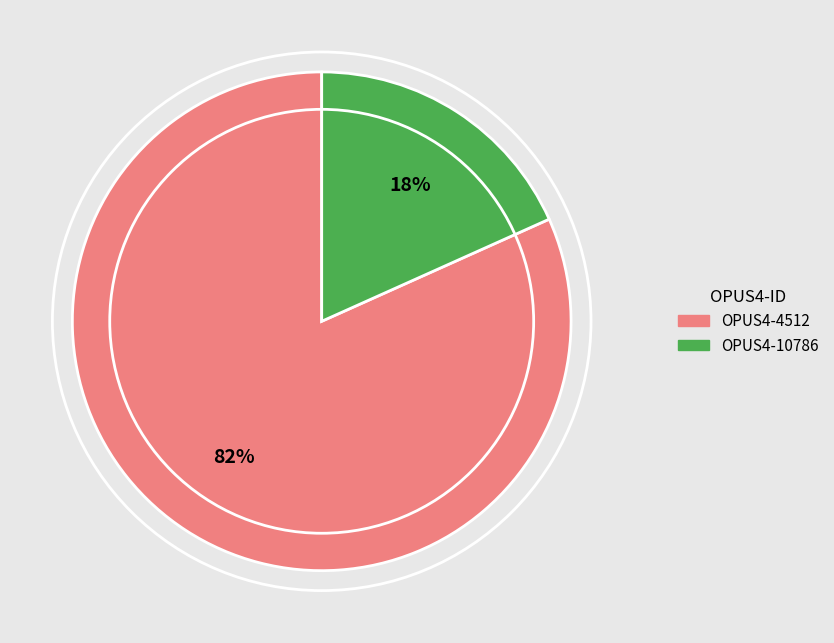

Which slice is the largest?

OPUS4-4512